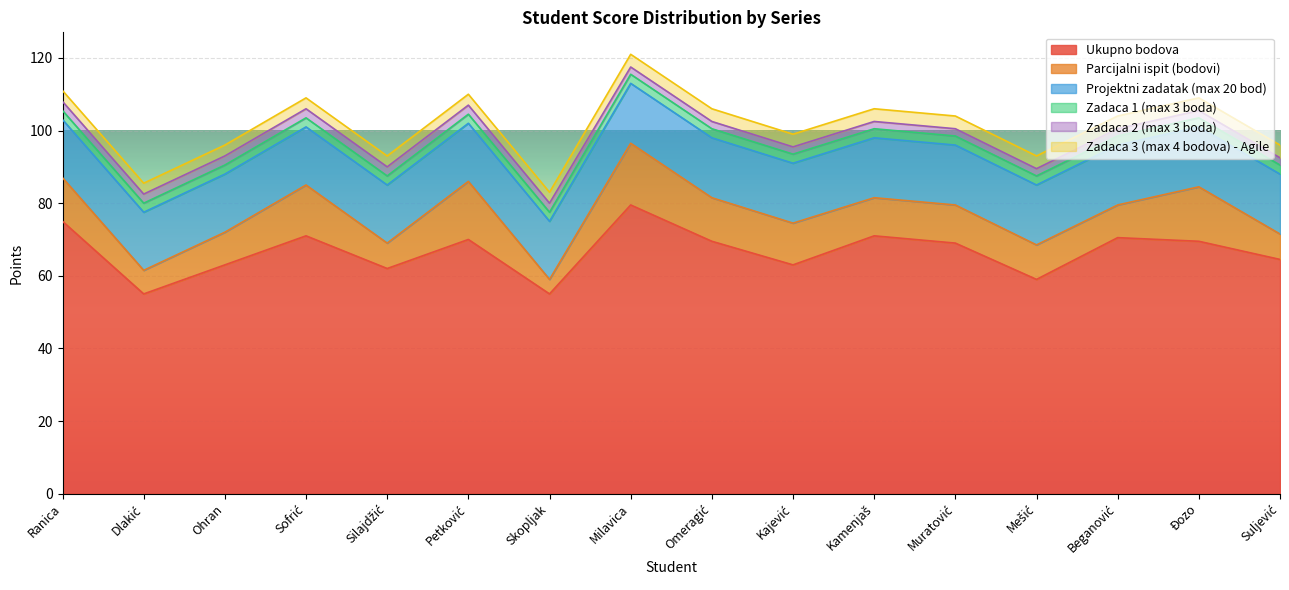

True or false: Projektni zadatak (max 20 bod) has a value of 16.5 at Kamenjaš.

True